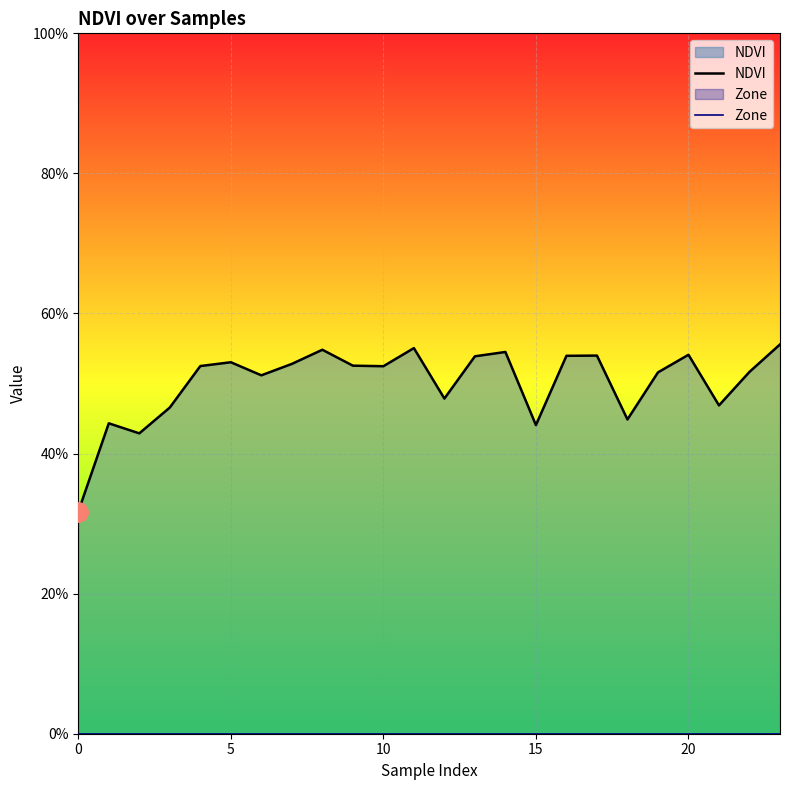

How many data points does each series have?

24